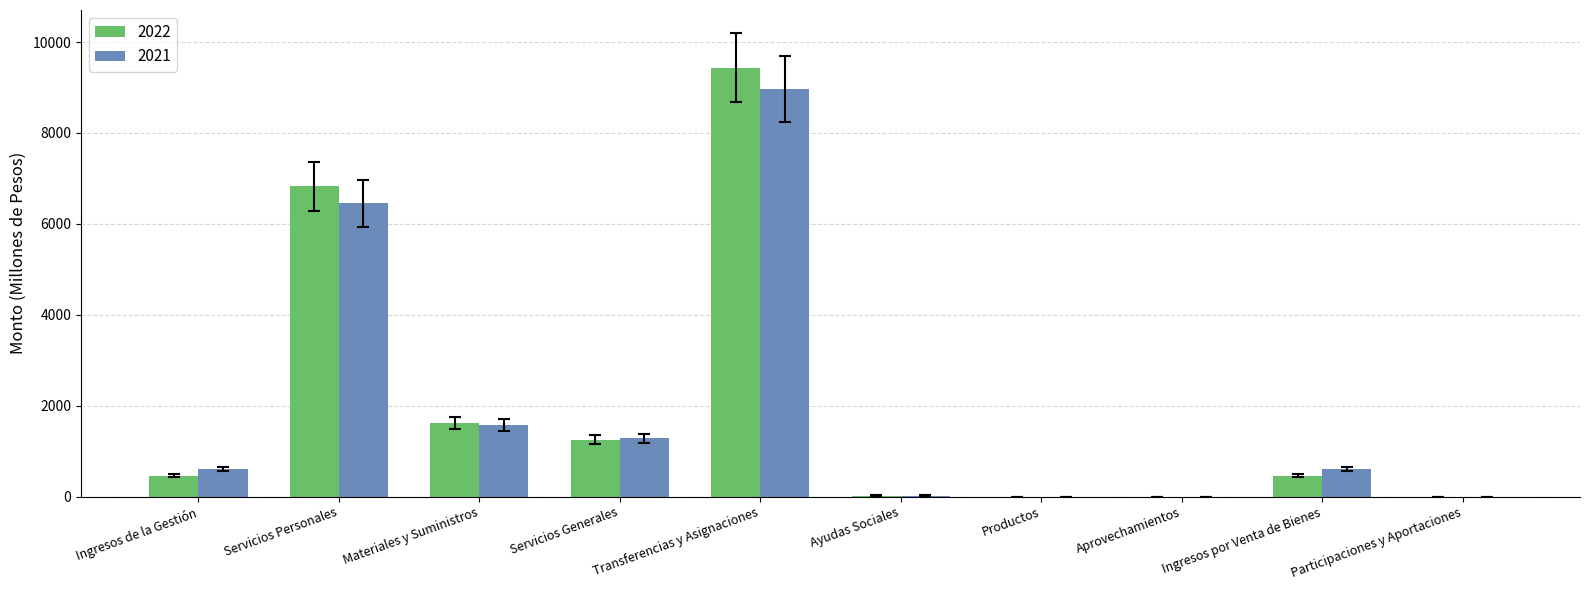

What is the difference between the 2021 values at Transferencias y Asignaciones and Productos?

8967.4